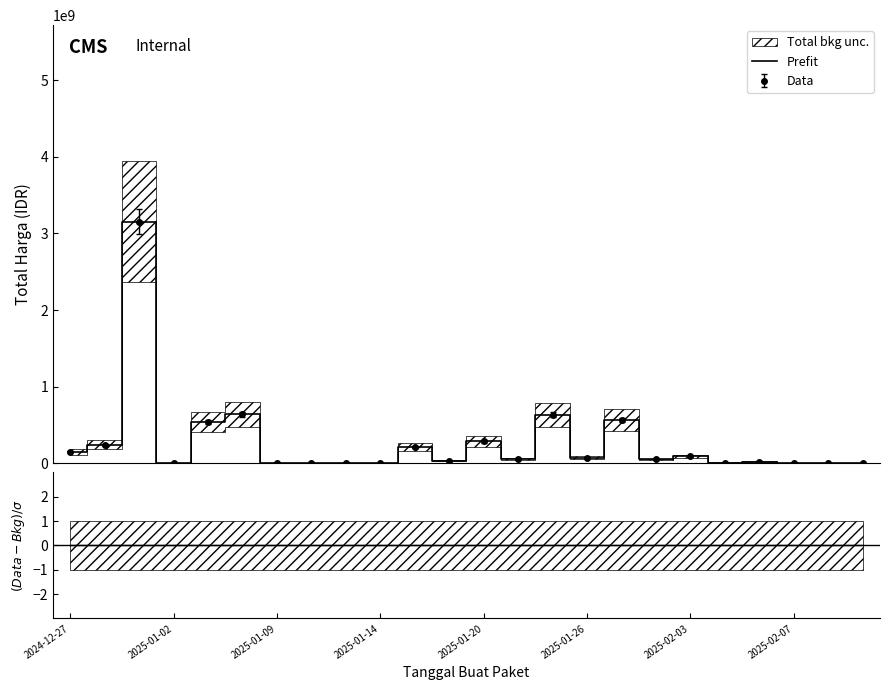

How many lines are shown in the chart?

2